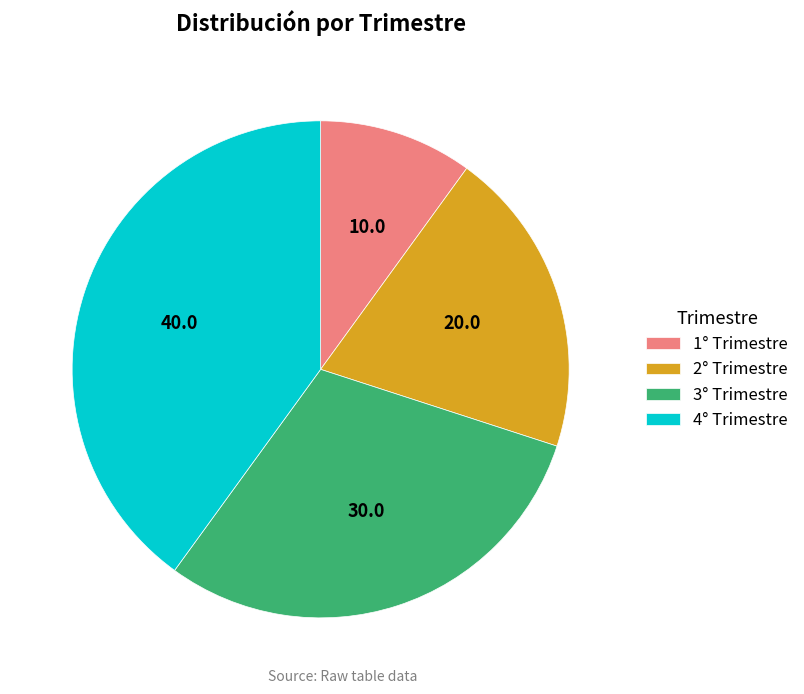

How many slices are in this pie chart?

4